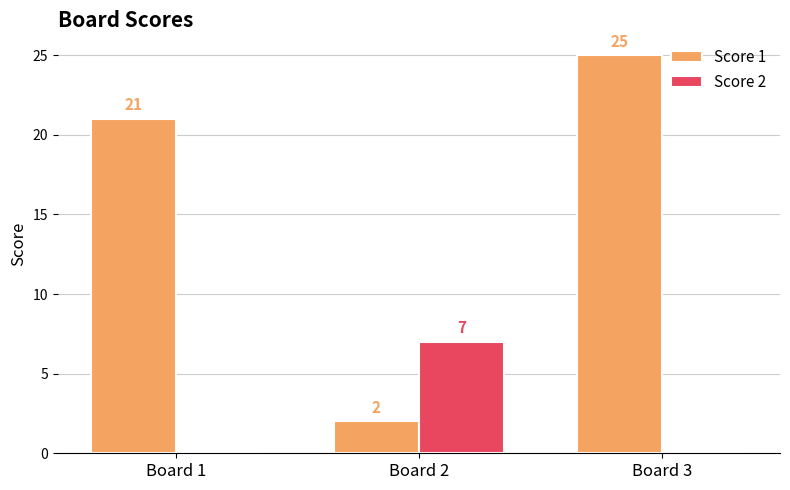

Which series changed the most between Board 1 and Board 3?

Score 1